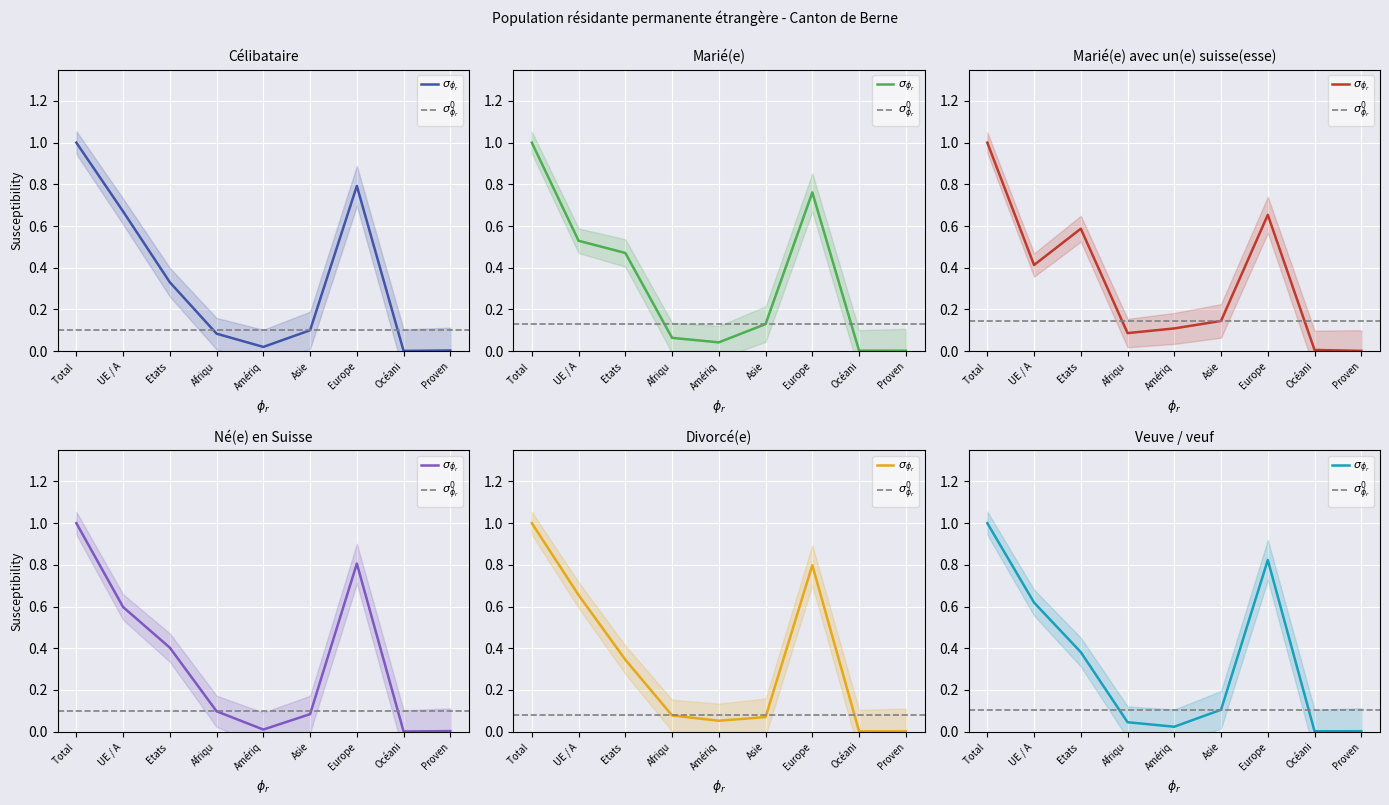

Rank the series at Etats from highest to lowest value.

Dont marié(e) avec un(e) suisse(esse), Marié(e), dont né(e) en Suisse, Veuve / veuf, Divorcé(e), Célibataire